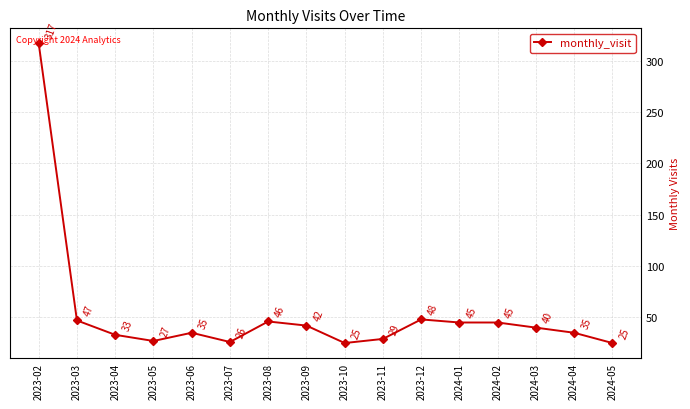

What is the minimum value shown in the chart?

25